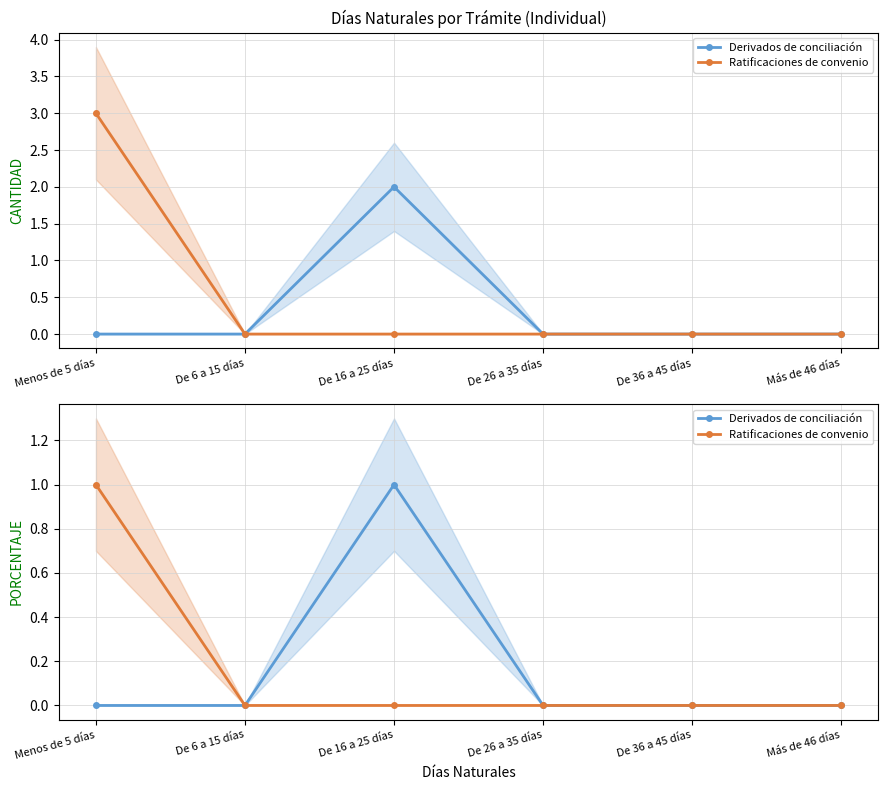

Reading left to right, what are all the values shown in this chart?

Derivados de conciliación: Menos de 5 días=0	De 6 a 15 días=0	De 16 a 25 días=1	De 26 a 35 días=0	De 36 a 45 días=0	Más de 46 días=0
Ratificaciones de convenio: Menos de 5 días=1	De 6 a 15 días=0	De 16 a 25 días=0	De 26 a 35 días=0	De 36 a 45 días=0	Más de 46 días=0